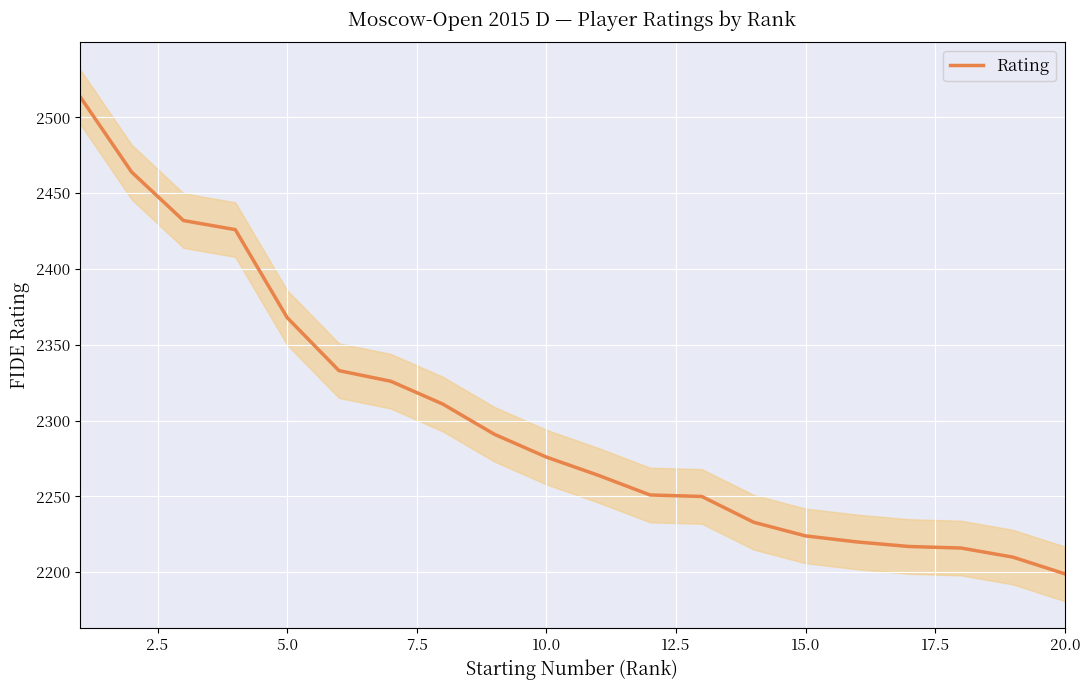

What is the difference between the maximum and minimum values?

315